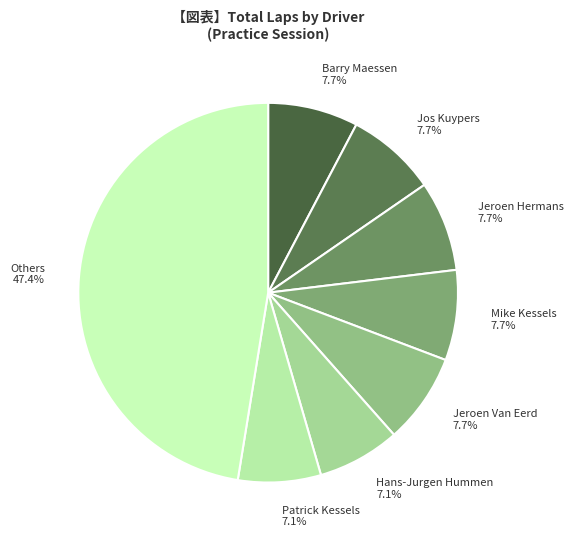

Is there a majority slice in this chart?

No